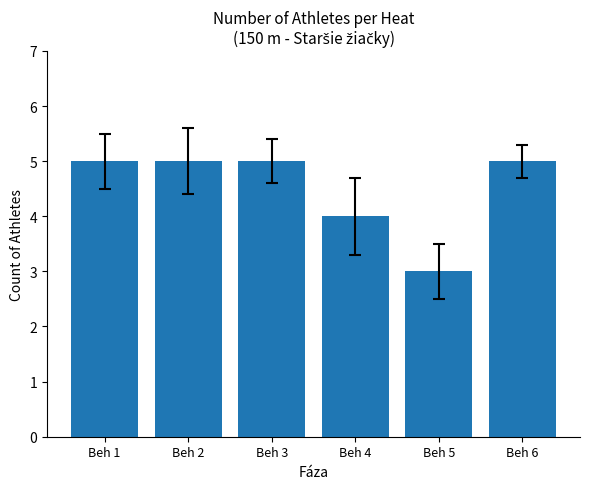

Reading right to left, list all the values displayed in this chart.

Beh 6=5	Beh 5=3	Beh 4=4	Beh 3=5	Beh 2=5	Beh 1=5